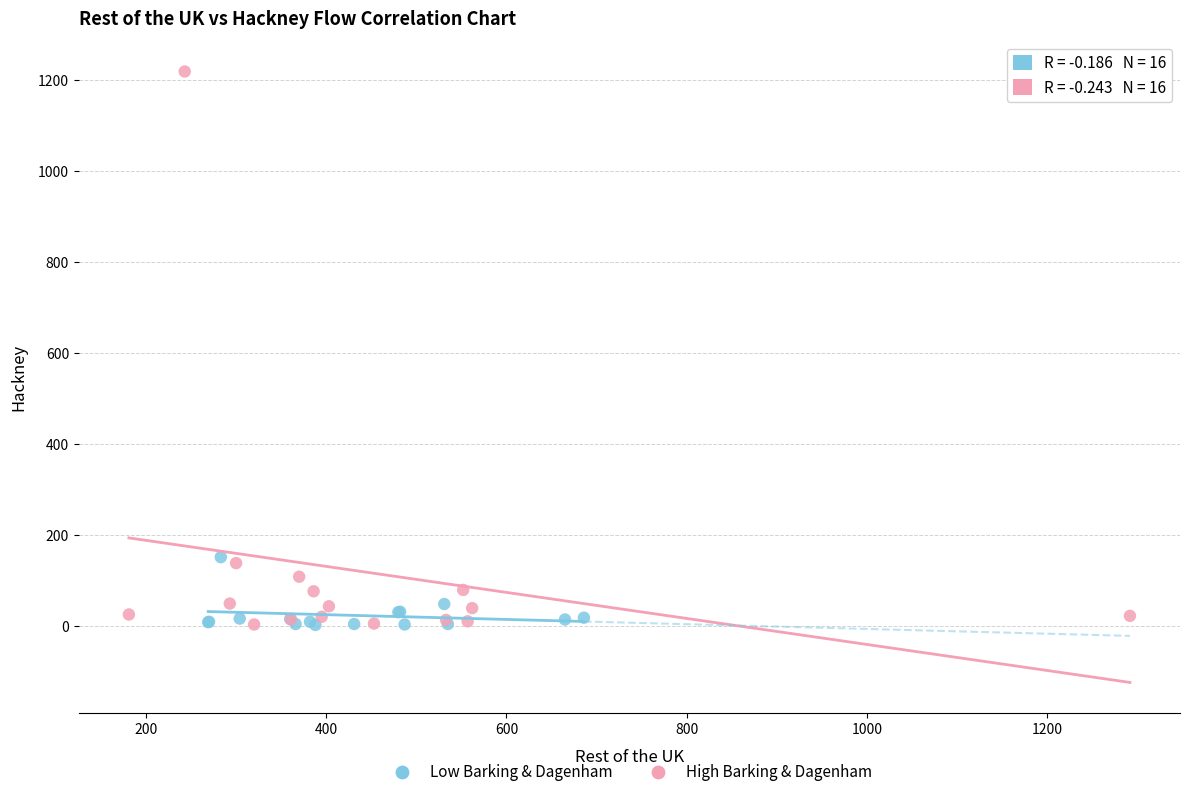

Which series reaches the maximum Y coordinate?

High Barking & Dagenham